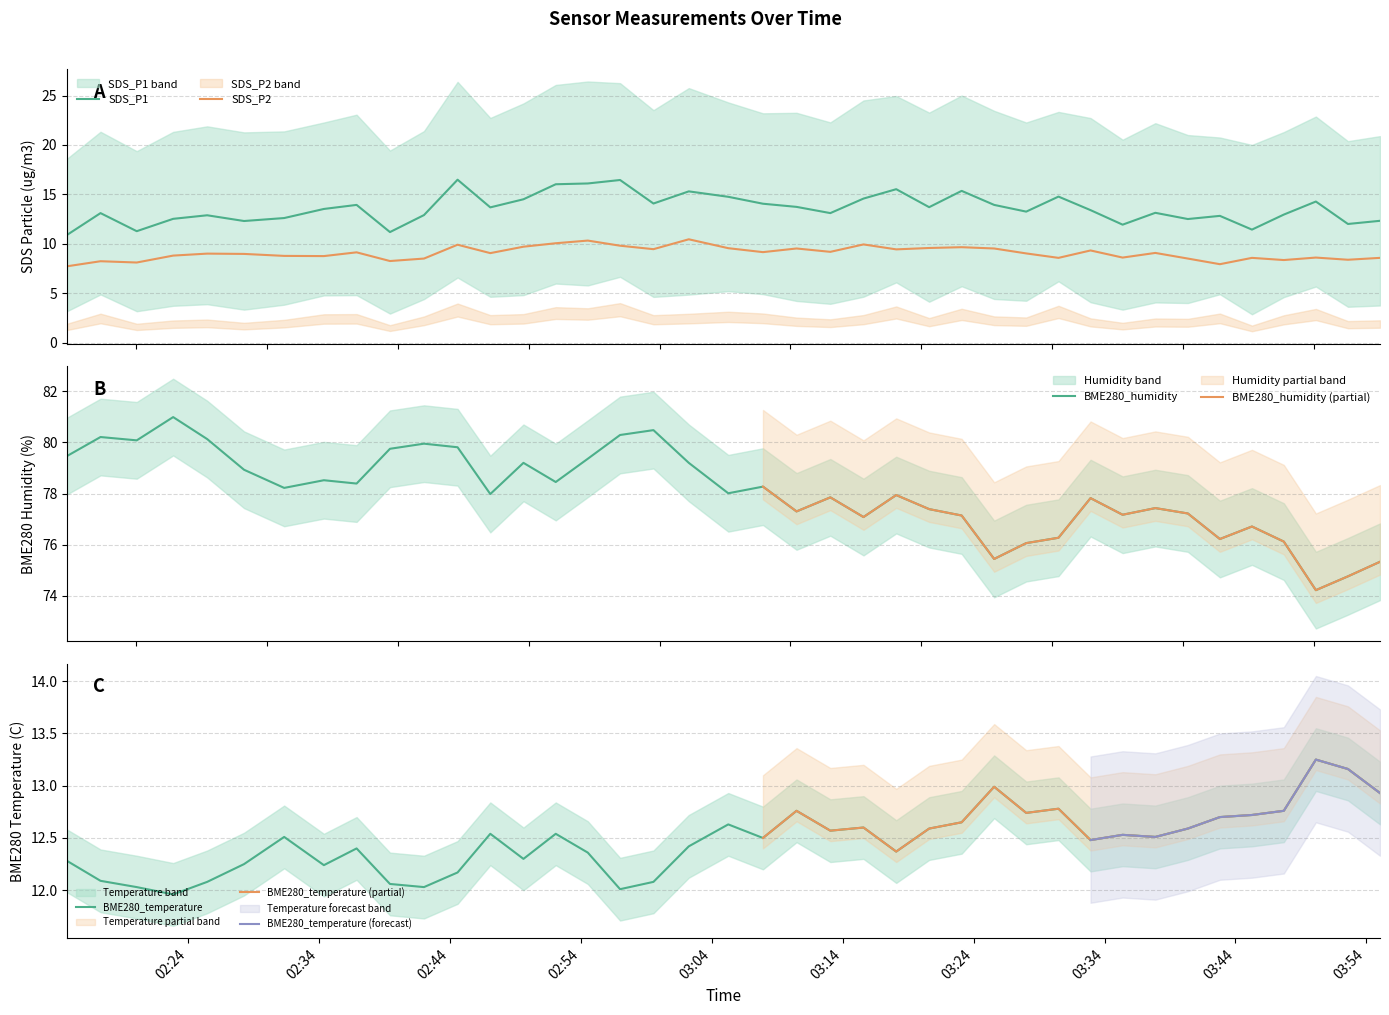

In SDS_P2, how many points are lower than both neighbors (excluding endpoints)?

13